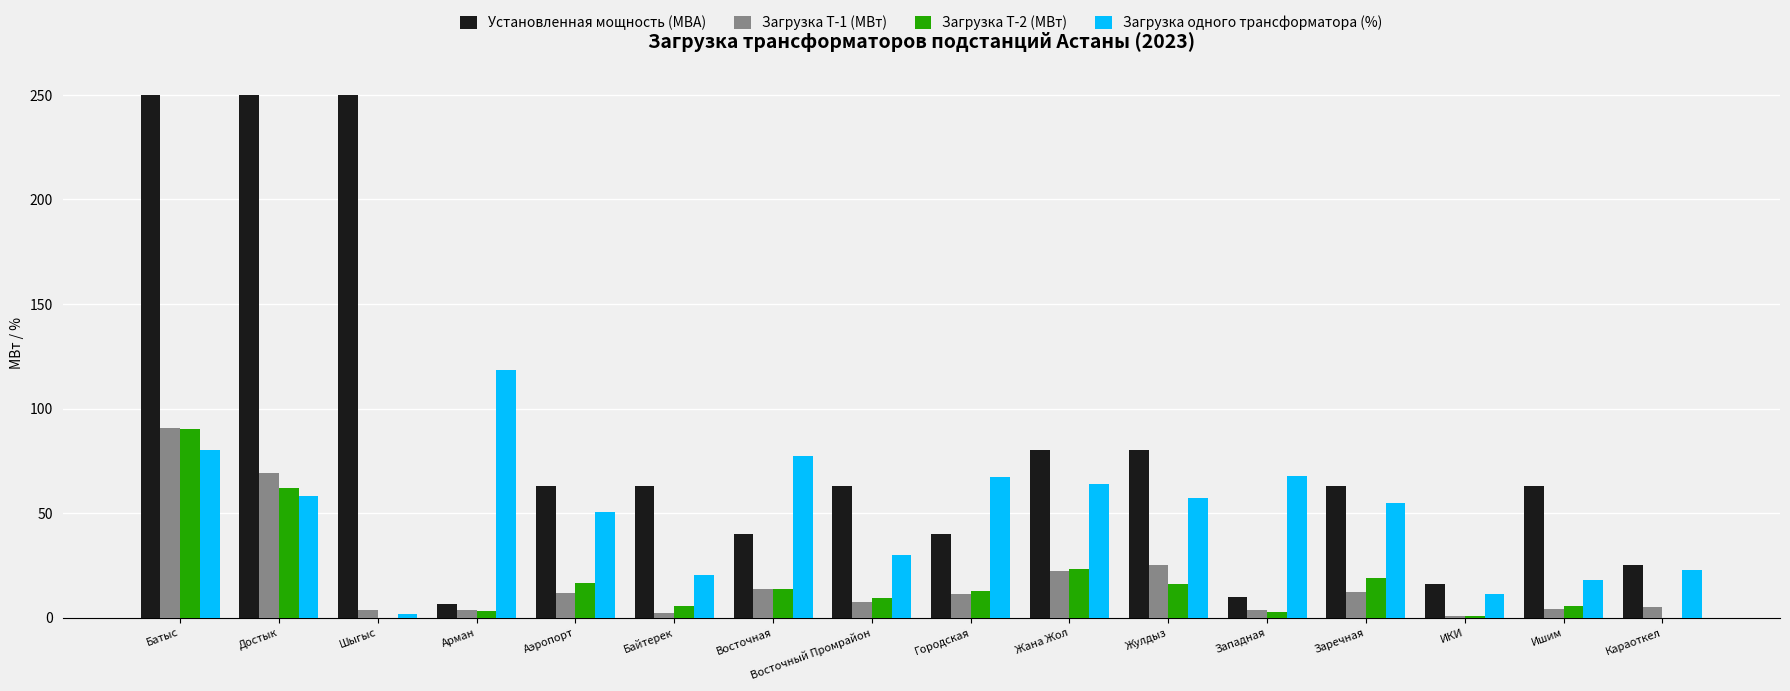

Between Батыс and Ишим, which series saw the biggest shift?

Установленная мощность (МВА)